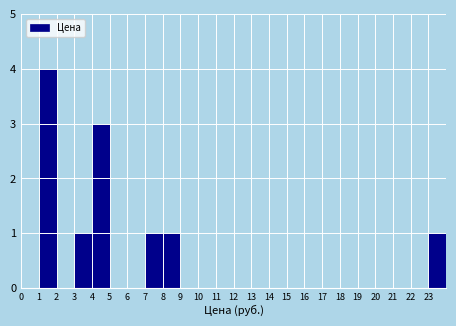

Reading left to right, transcribe this chart: for each bar, give the range it covers on the x-axis and its height. The values are not printed on the chart, so give them approximately, as read against the axis.

0 to 1: 0
1 to 2: 4
2 to 3: 0
3 to 4: 1
4 to 5: 3
5 to 6: 0
6 to 7: 0
7 to 8: 1
8 to 9: 1
9 to 10: 0
10 to 11: 0
11 to 12: 0
12 to 13: 0
13 to 14: 0
14 to 15: 0
15 to 16: 0
16 to 17: 0
17 to 18: 0
18 to 19: 0
19 to 20: 0
20 to 21: 0
21 to 22: 0
22 to 23: 0
23 to 24: 1